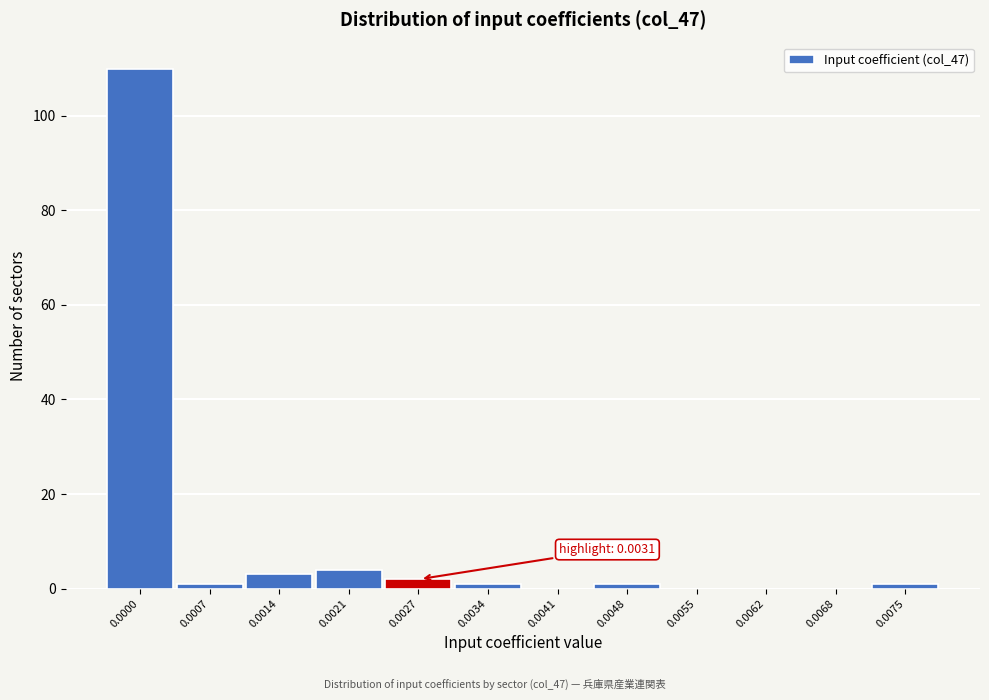

Reading left to right, transcribe all the data shown in this chart.

0.0000=110	0.0007=1	0.0014=3	0.0021=4	0.0027=2	0.0034=1	0.0041=0	0.0048=1	0.0055=0	0.0062=0	0.0068=0	0.0075=1